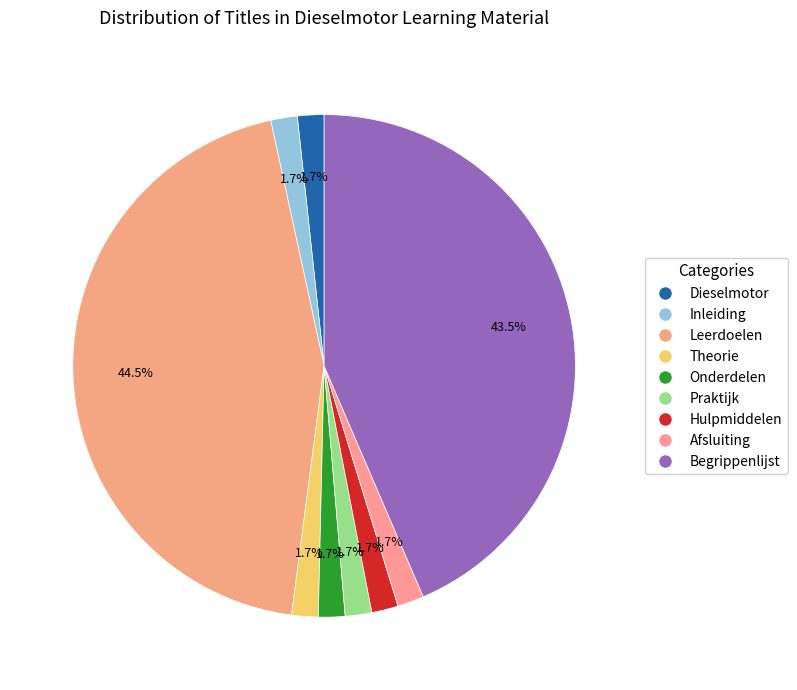

What is the total percentage of Leerdoelen and Inleiding?

46.2%